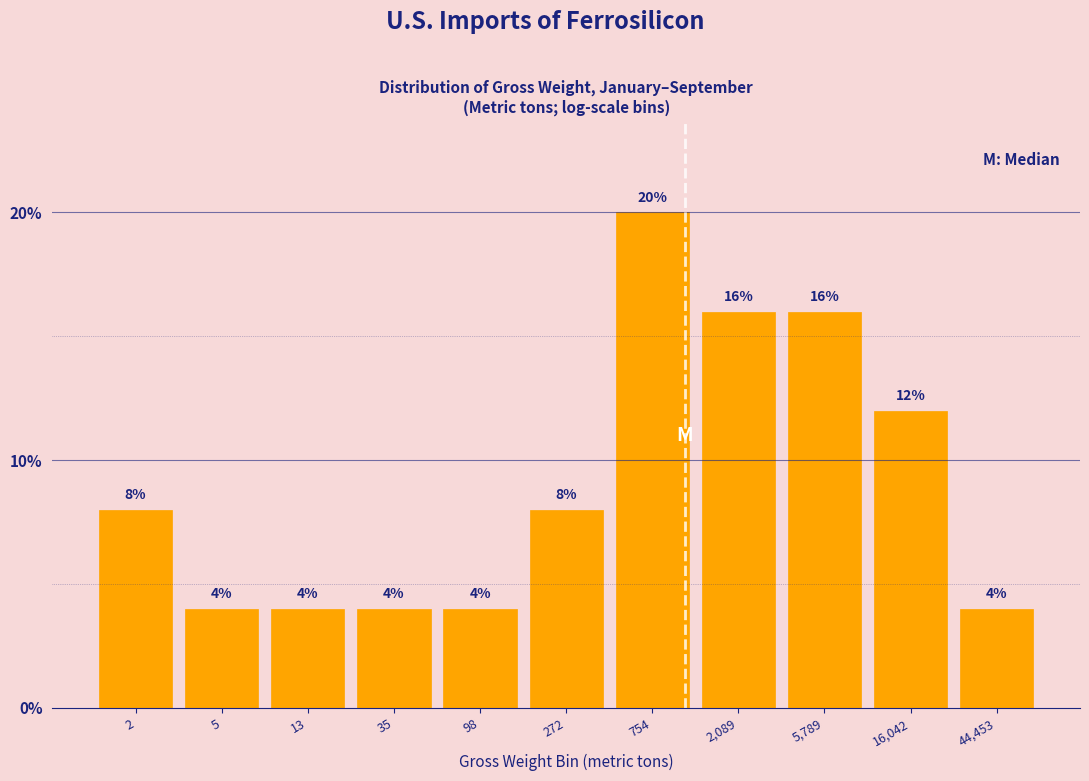

Reading left to right, transcribe all the data shown in this chart.

8	4	4	4	4	8	20	16	16	12	4